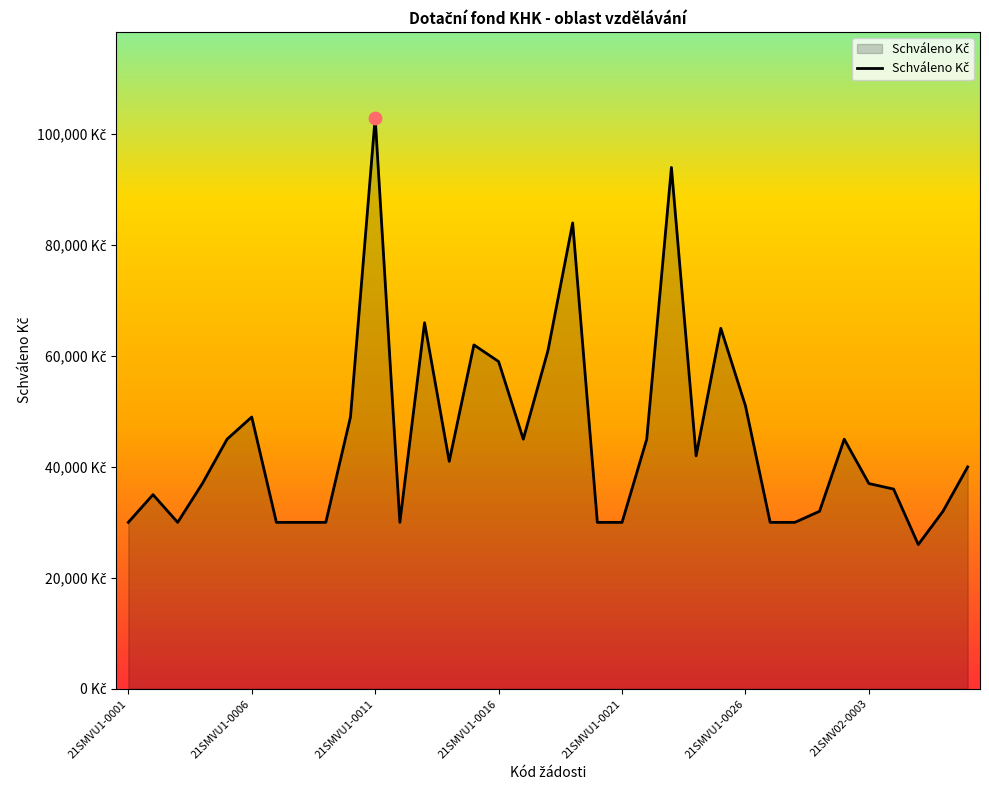

Is this an area chart (filled region under the line)?

Yes